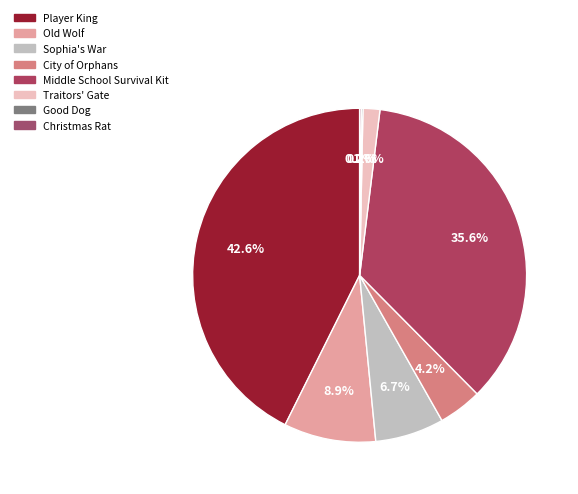

What is the smallest slice in the pie chart?

Good Dog